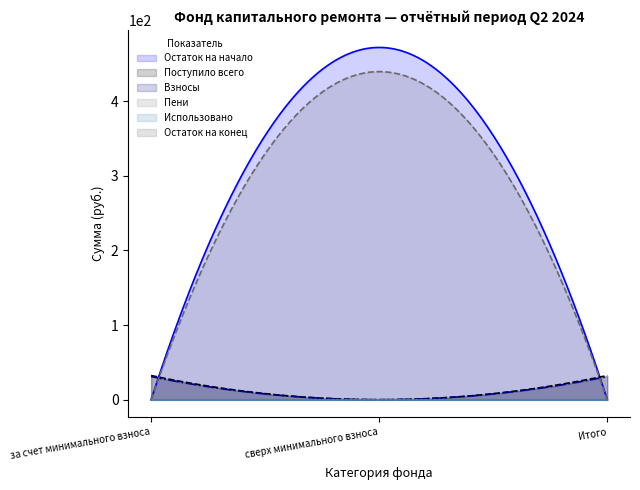

At how many categories does at least one series exceed -437?

3